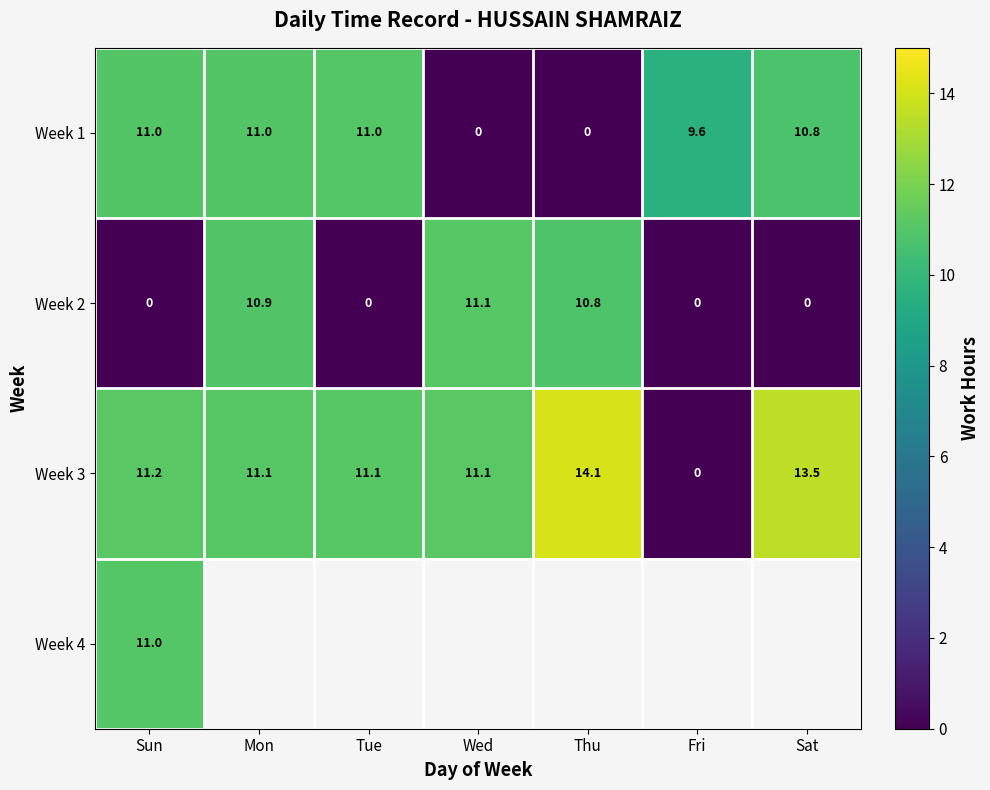

At how many categories does at least one series exceed 2?

7